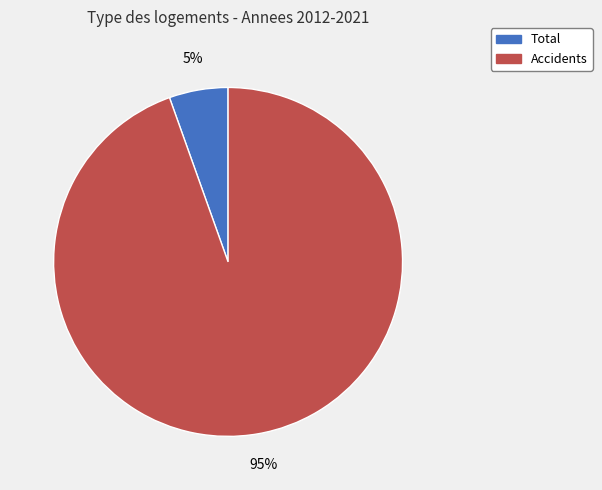

To the nearest percent, what is the average slice percentage?

50%